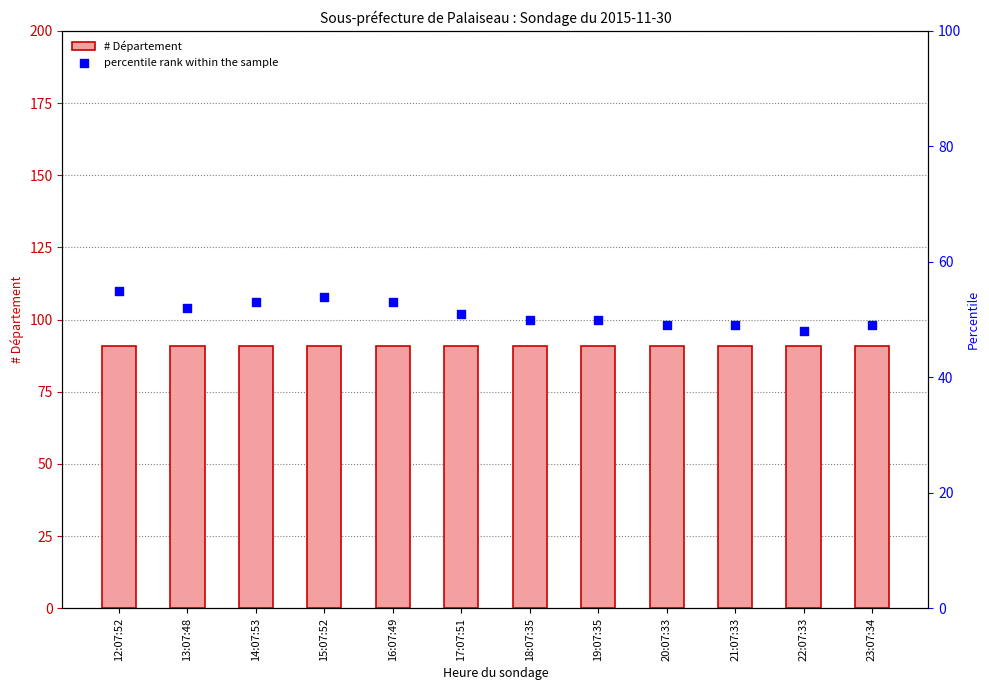

Which series has the largest Y range (max minus min)?

percentile rank within the sample